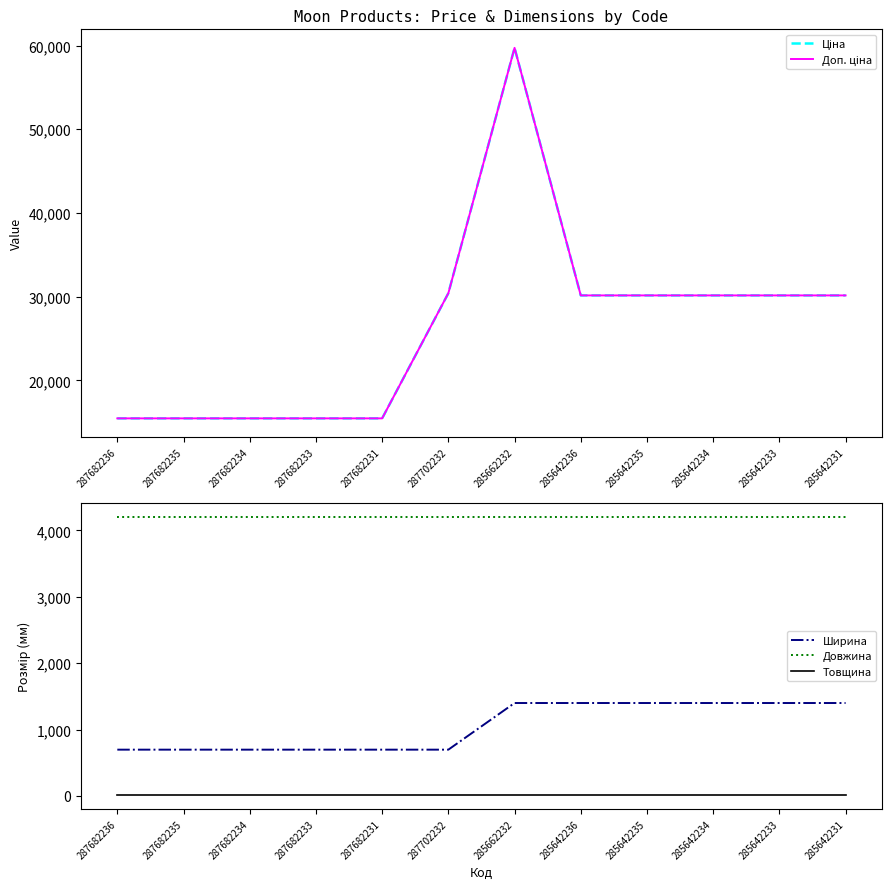

What is the label of the 3rd point from the left?

287682234